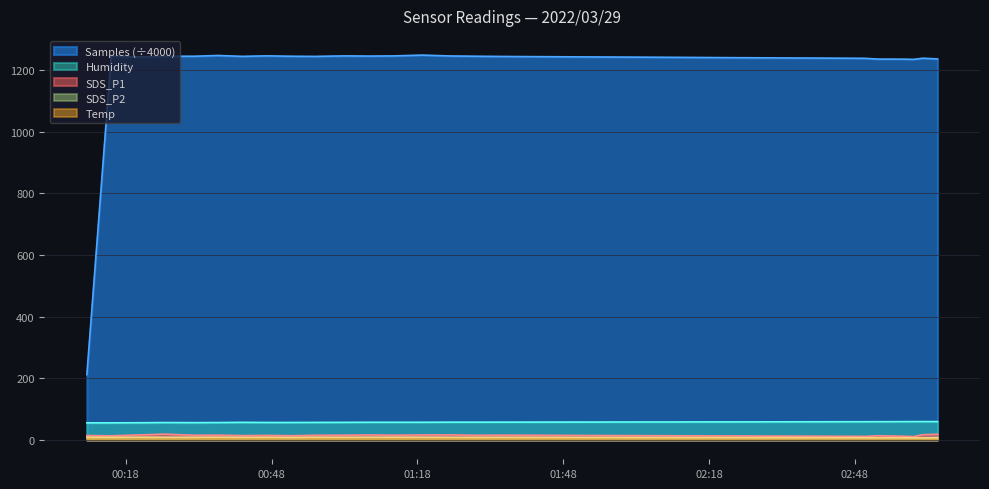

Where is the first local maximum for Humidity?

2022/03/29 00:26